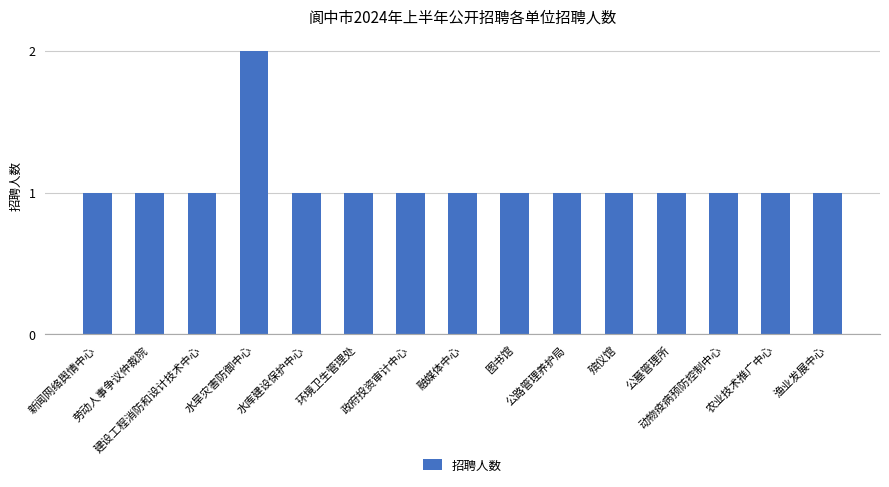

Reading left to right, extract all data points from this chart.

新闻网络舆情中心=1	劳动人事争议仲裁院=1	建设工程消防和设计技术中心=1	水旱灾害防御中心=2	水库建设保护中心=1	环境卫生管理处=1	政府投资审计中心=1	融媒体中心=1	图书馆=1	公路管理养护局=1	殡仪馆=1	公墓管理所=1	动物疫病预防控制中心=1	农业技术推广中心=1	渔业发展中心=1